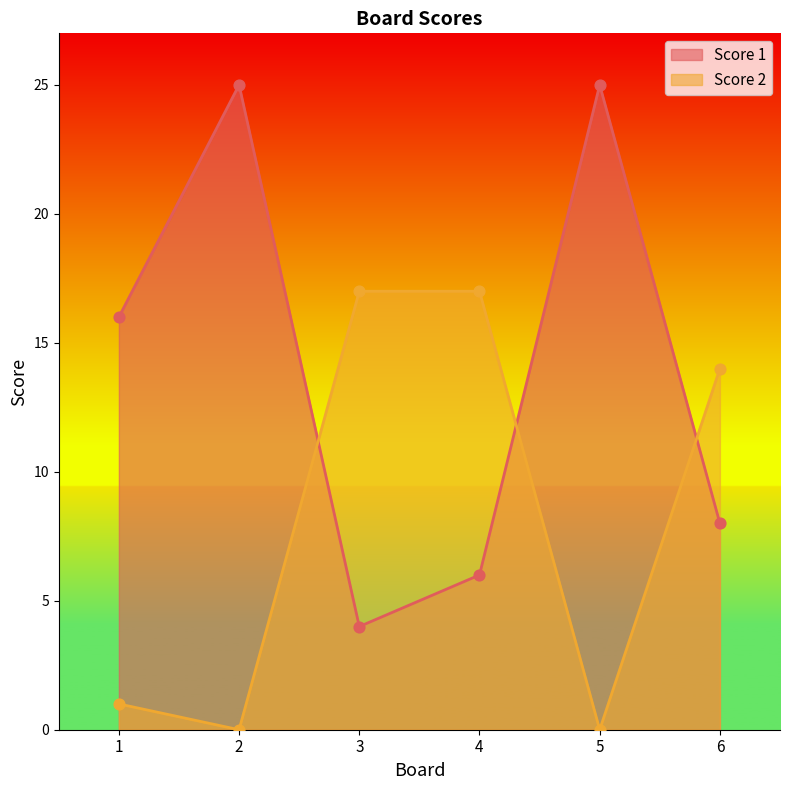

Which series has the largest total across all categories?

Score 1